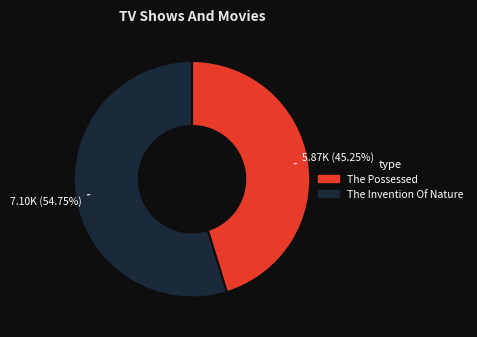

Between The Invention Of Nature and The Possessed, which is larger?

The Invention Of Nature